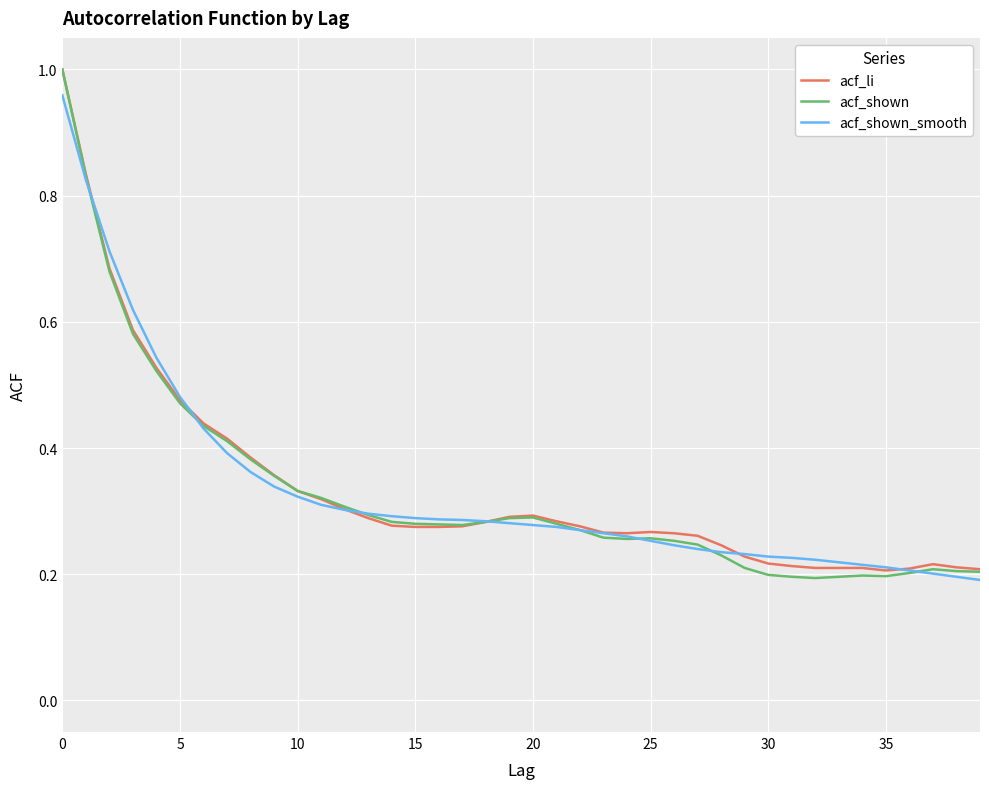

Which series has the widest spread of values?

acf_shown